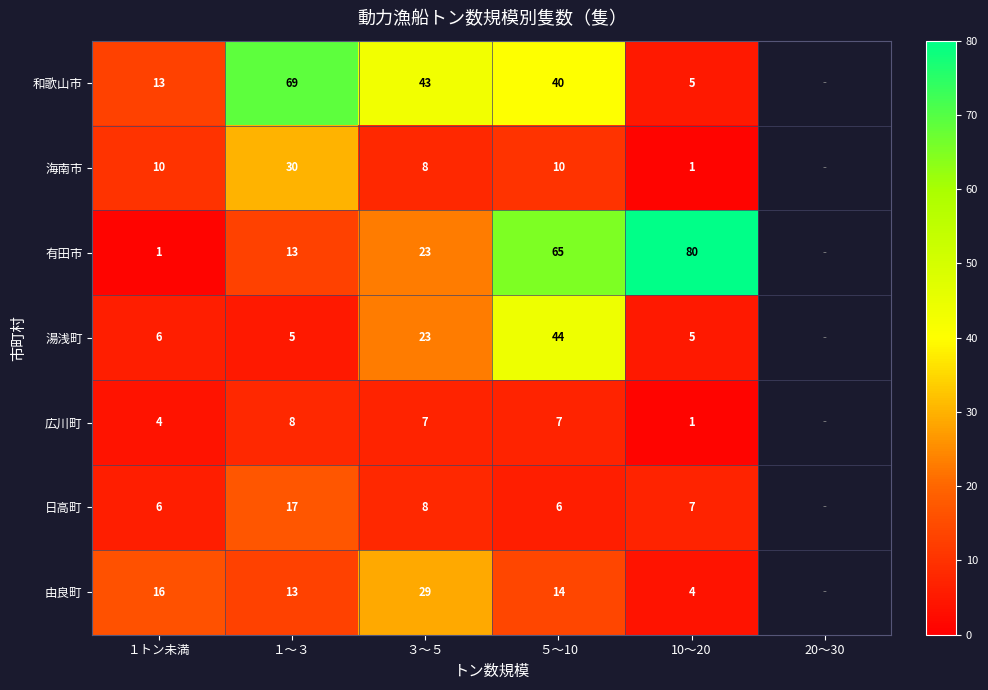

What is the spread (max minus min) of values at １トン未満?

15